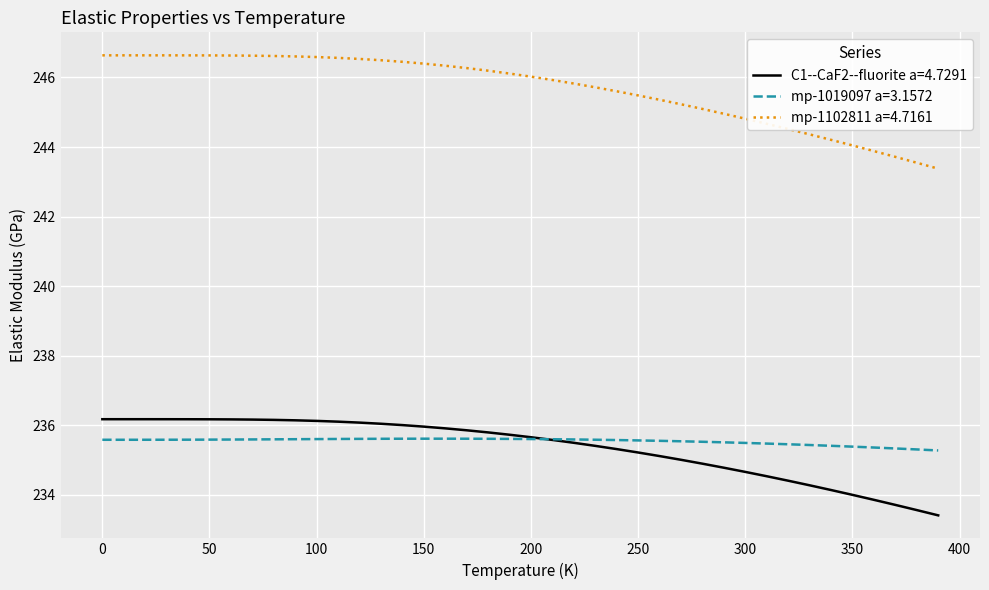

Rank the series by their maximum value, from lowest to highest.

mp-1019097 a=3.1572, C1--CaF2--fluorite a=4.7291, mp-1102811 a=4.7161